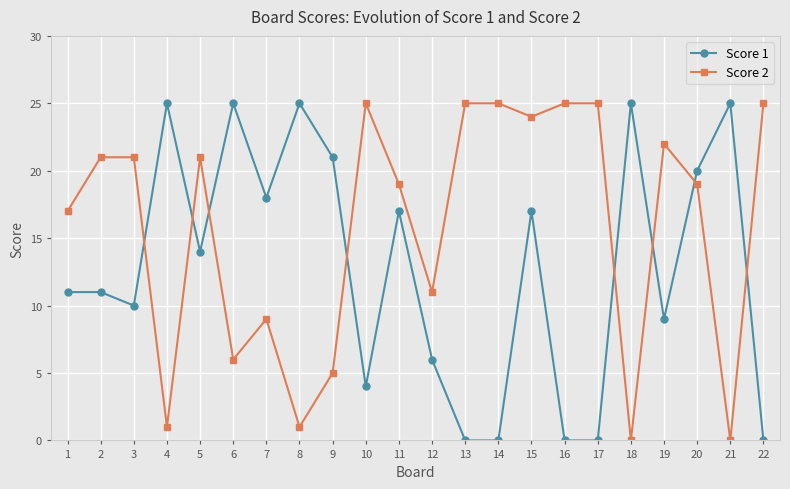

What is the total value across all series at 1?

28